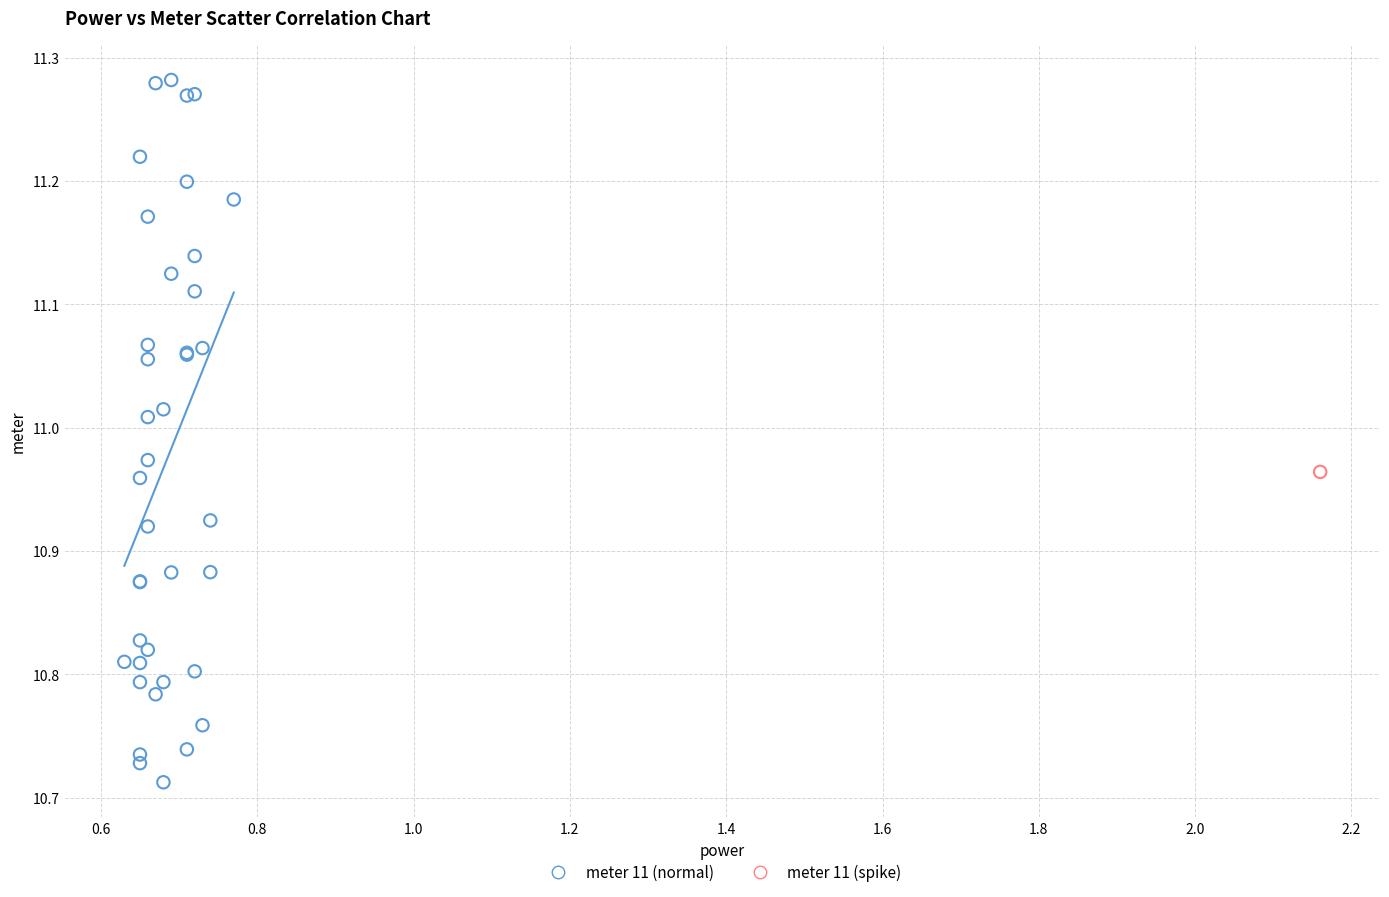

What are all the series names shown in the legend?

meter 11 (normal), meter 11 (spike)